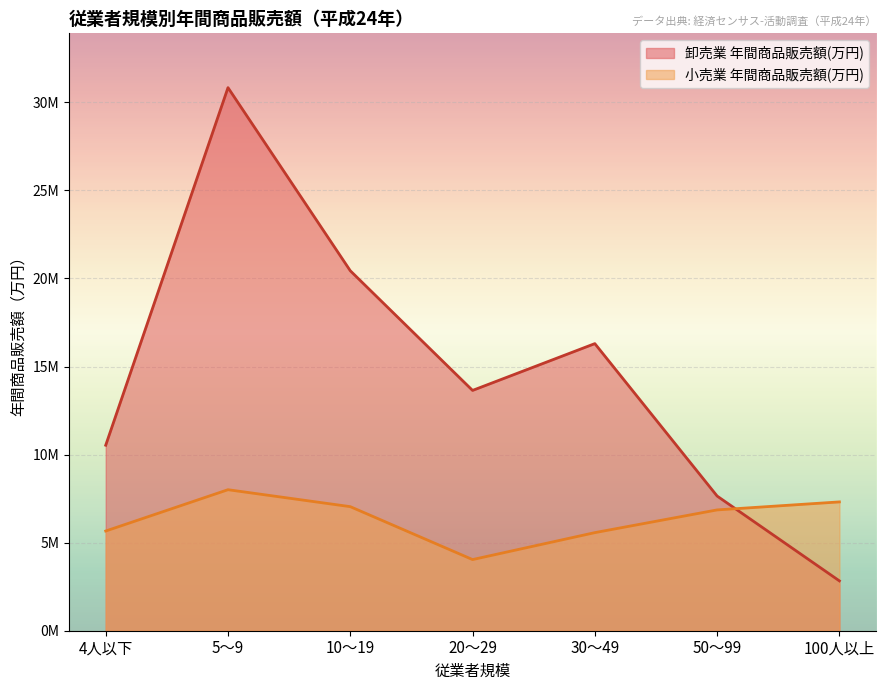

Does the chart display data point markers on the line(s)?

No